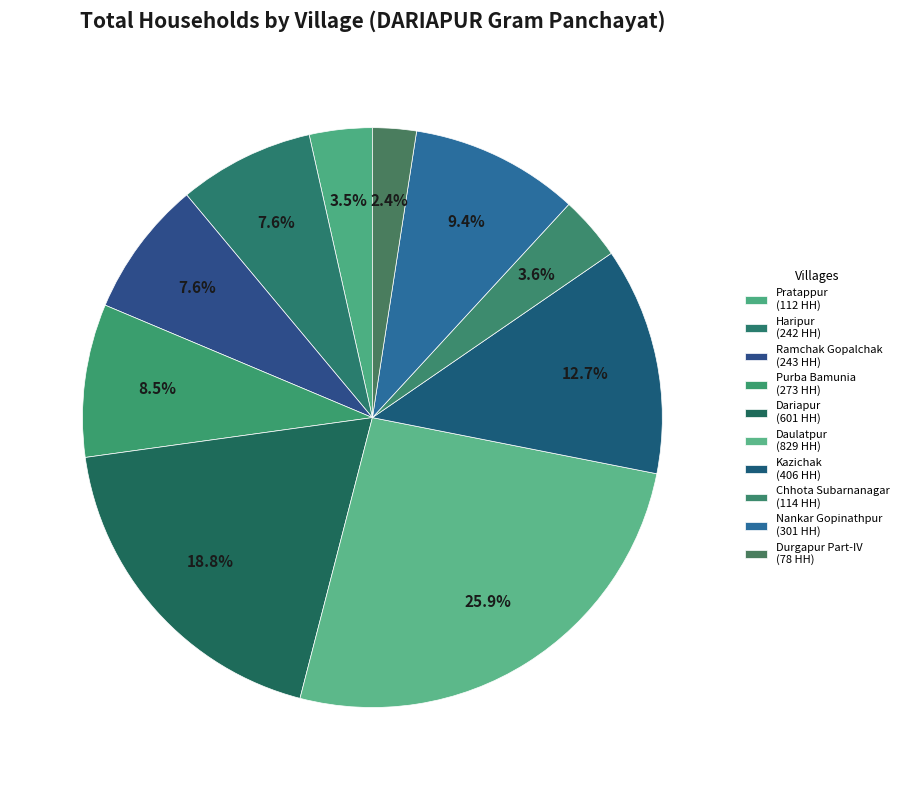

Count the number of slices in the pie.

10